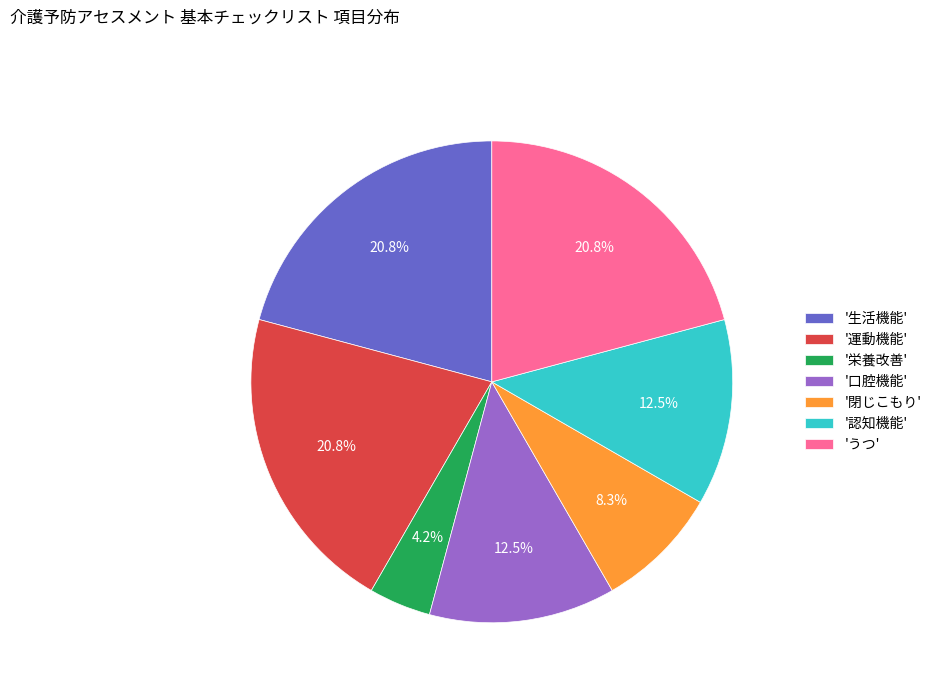

Does any single category account for the majority?

No